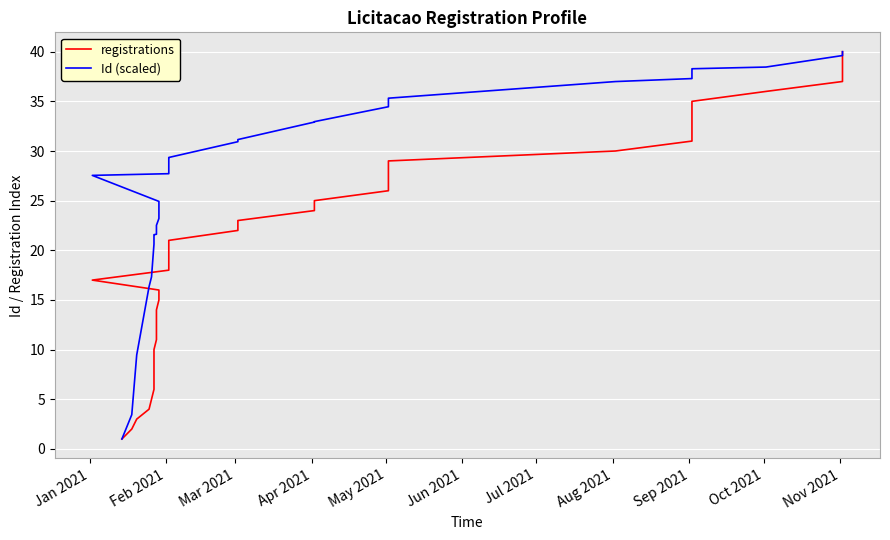

Reading left to right, what are all the values shown in this chart?

registrations: 1.0	2.0	3.0	4.0	5.0	6.0	7.0	8.0	9.0	10.0	11.0	12.0	13.0	14.0	15.0	16.0	17.0	18.0	19.0	20.0	21.0	22.0	23.0	24.0	25.0	26.0	27.0	28.0	29.0	30.0	31.0	32.0	33.0	34.0	35.0	36.0	37.0	38.0	39.0	40.0
Id (scaled): 1.0	3.4	9.5	16.3	17.3	20.6	20.8	20.8	21.5	21.6	21.6	21.8	22.5	22.5	23.2	24.9	27.5	27.7	29.2	29.3	29.3	30.9	31.2	32.9	33.0	34.5	34.8	35.2	35.3	37.0	37.3	37.4	38.1	38.2	38.3	38.5	39.6	39.9	40.0	40.0